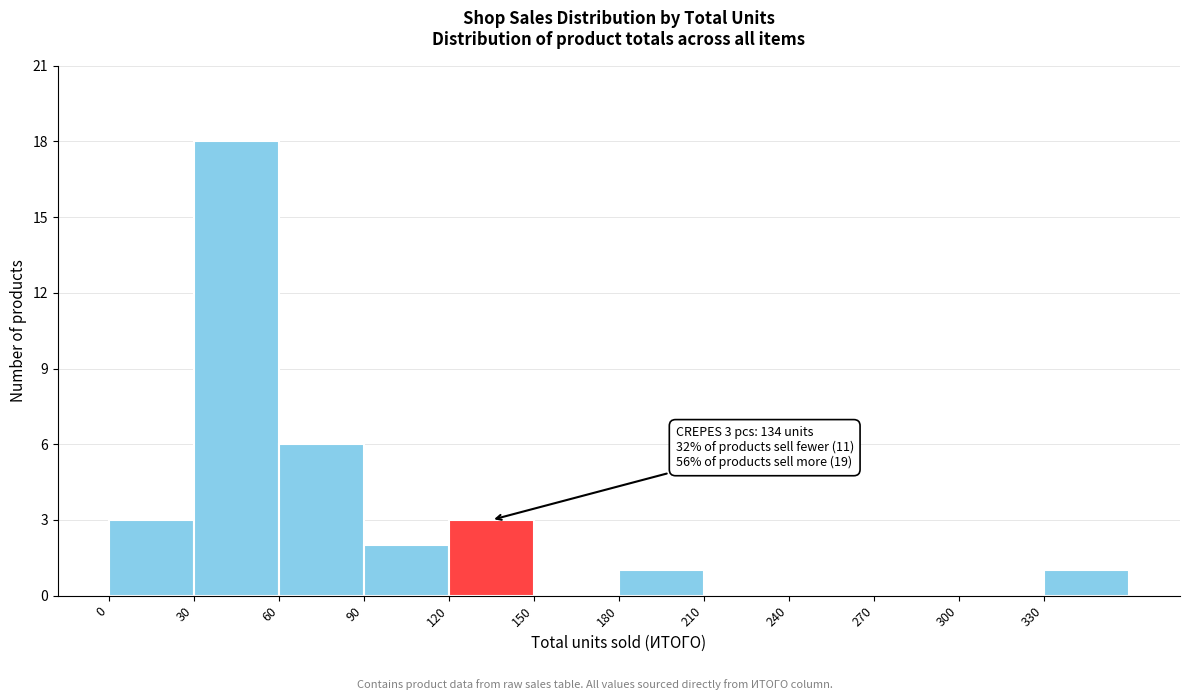

Which range on the x-axis has the tallest bar?

30 to 60